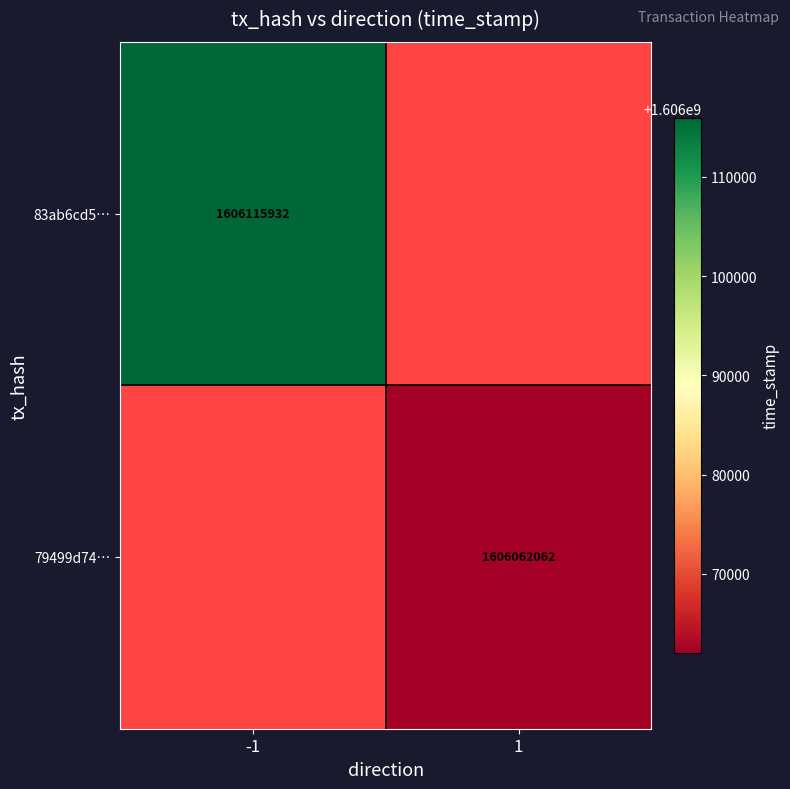

What is the maximum value shown in the chart?

1606115932.0